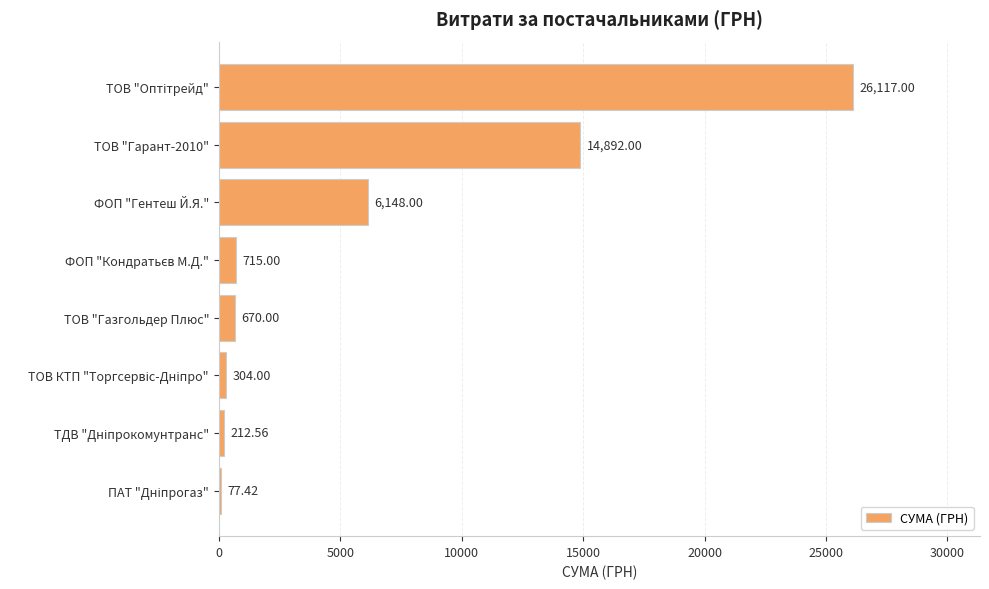

What is the sum of all values?

49136.0